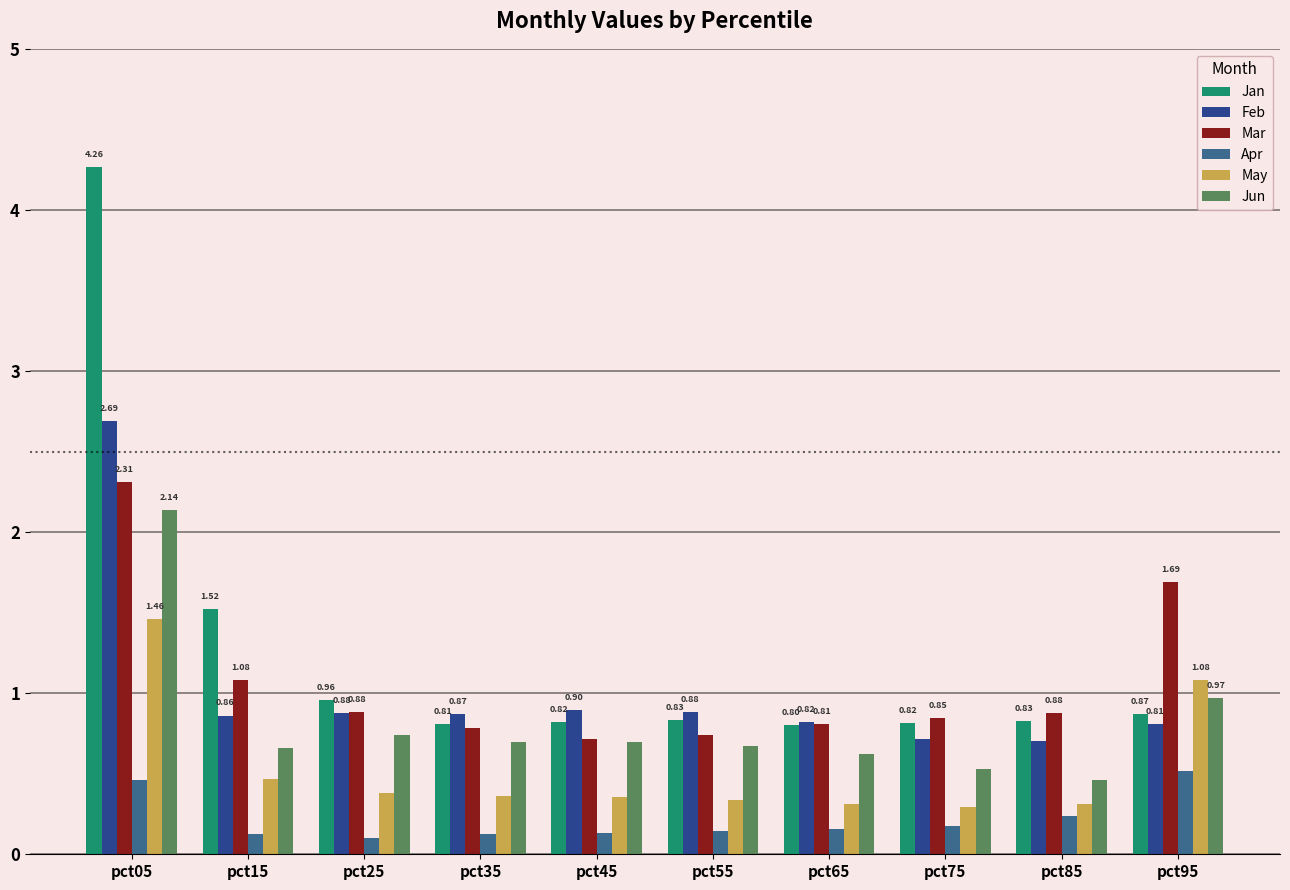

What are all the series names shown in the legend?

Jan, Feb, Mar, Apr, May, Jun